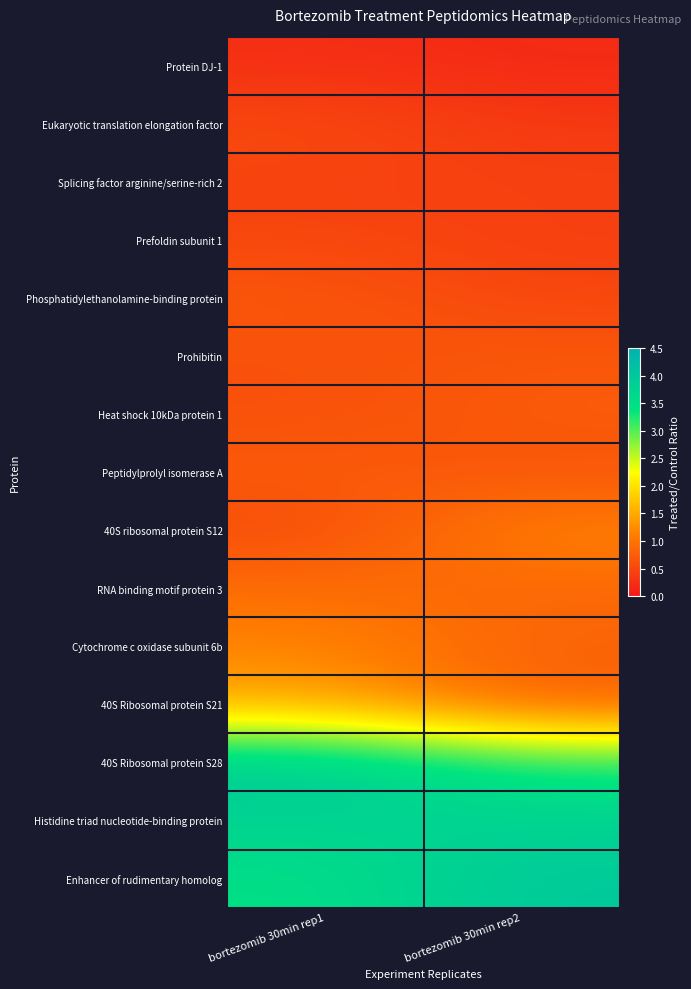

Which series has the widest spread of values?

40S Ribosomal protein S21